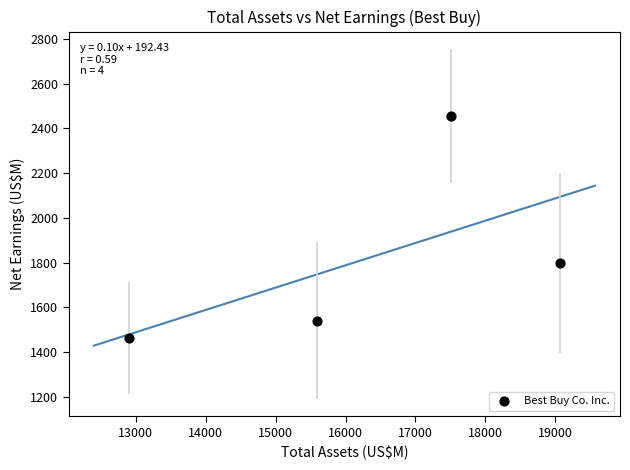

What Y value in the scatter plot is closest to 1959?

1798